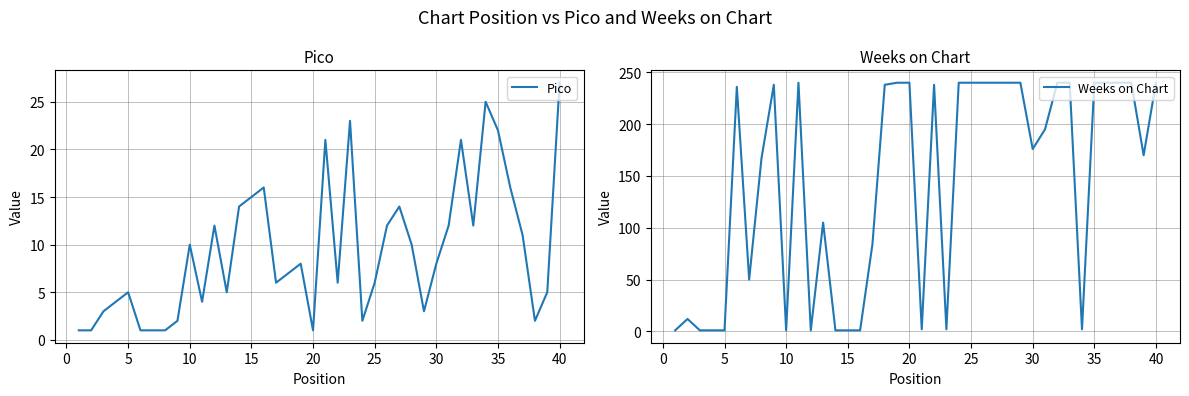

Where is the first local maximum for Pico?

5